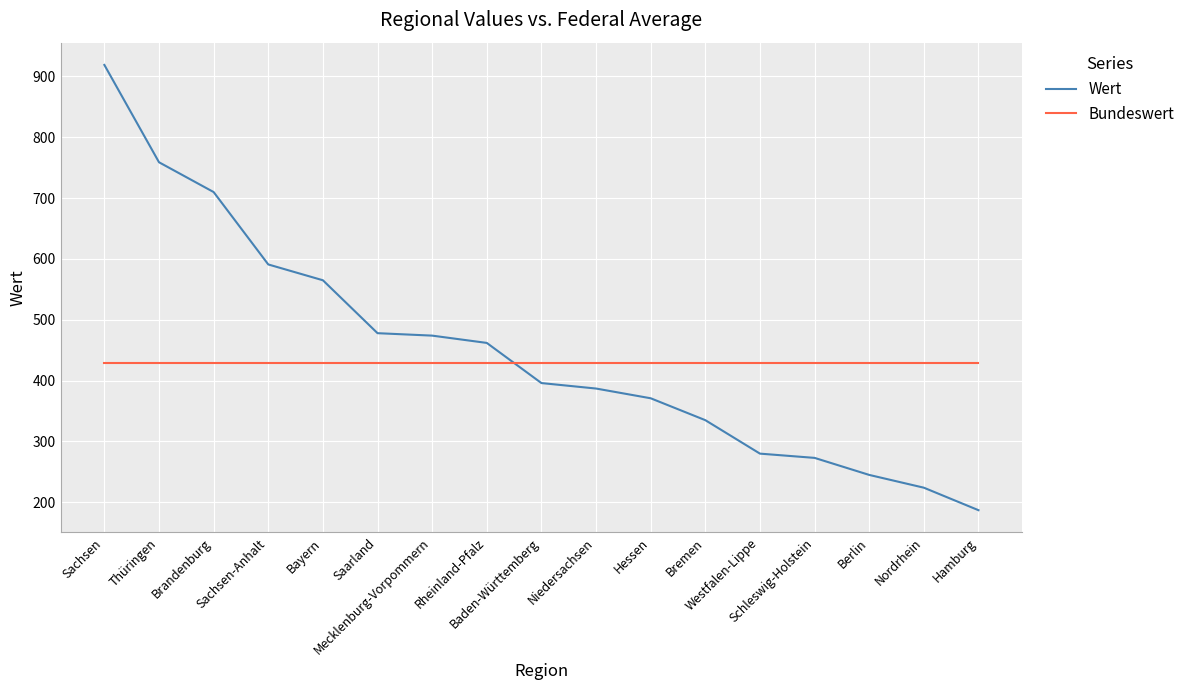

Count the number of categories in the chart.

17